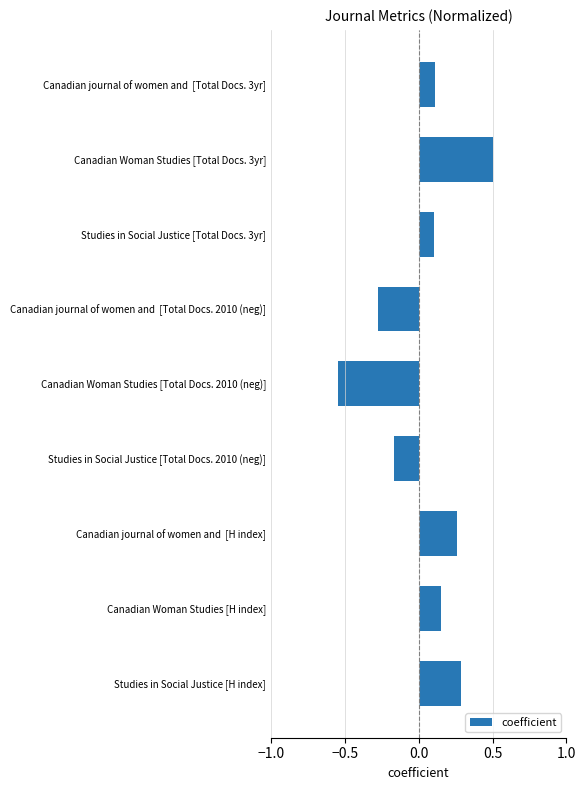

The chart shows a value of -0.1 at Canadian journal of women and  [Total Docs. 2010 (neg)]. True or false?

False